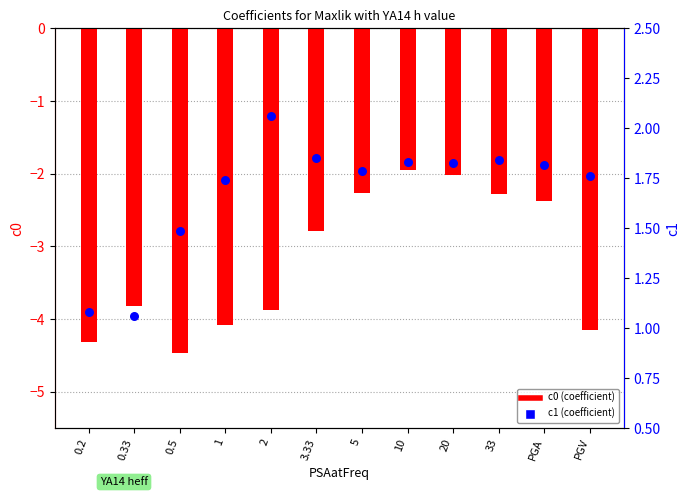

Which series contains the lowest Y value?

c0